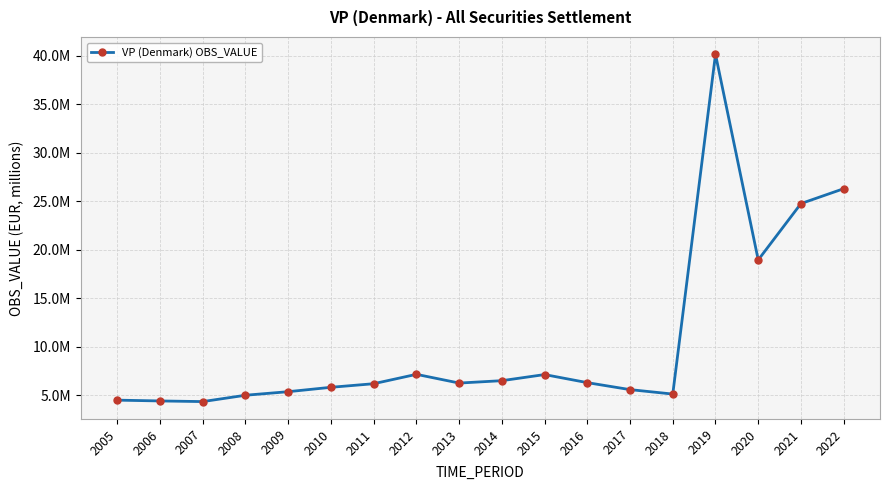

Rank the categories by value from lowest to highest.

2007, 2006, 2005, 2008, 2018, 2009, 2017, 2010, 2011, 2013, 2016, 2014, 2015, 2012, 2020, 2021, 2022, 2019